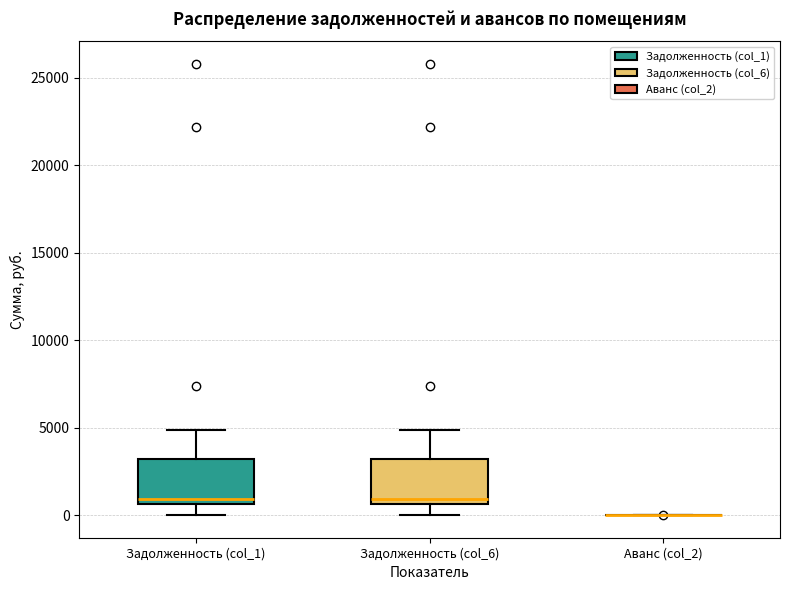

Reading left to right, transcribe this box plot: for each box, give where its median line is, the range the box spans, and where its two whiskers end, as read against the y-axis. The values are not printed on the chart, so give them approximately, as read against the axis.

Задолженность (col_1): median 1000, box 500 to 3000, whiskers 0 to 5000
Задолженность (col_6): median 1000, box 500 to 3000, whiskers 0 to 5000
Аванс (col_2): box collapsed to a line at 0, whiskers 0 to 0